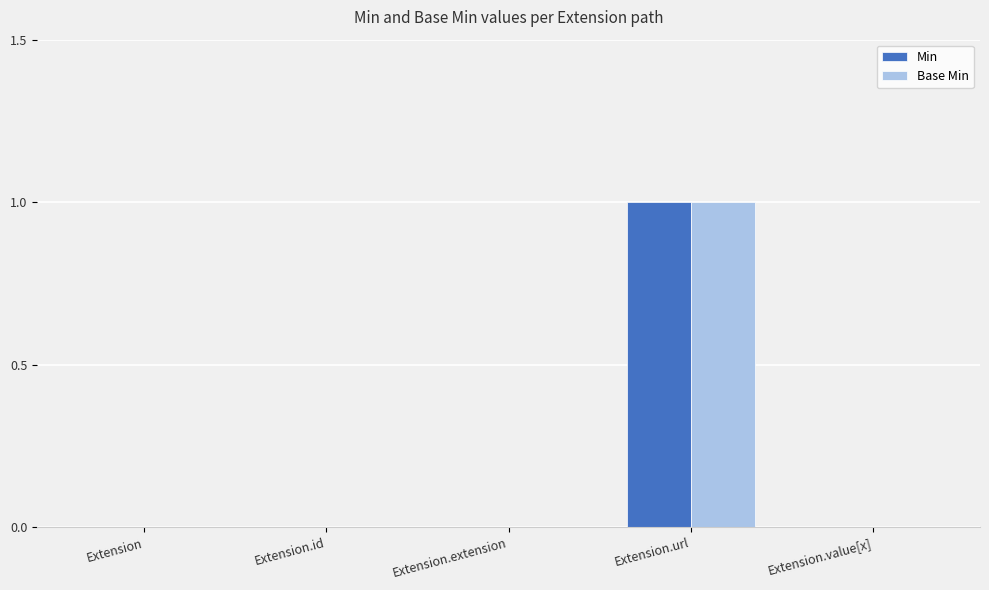

Reading left to right, extract all data points from this chart.

Min: 0	0	0	1	0
Base Min: 0	0	0	1	0